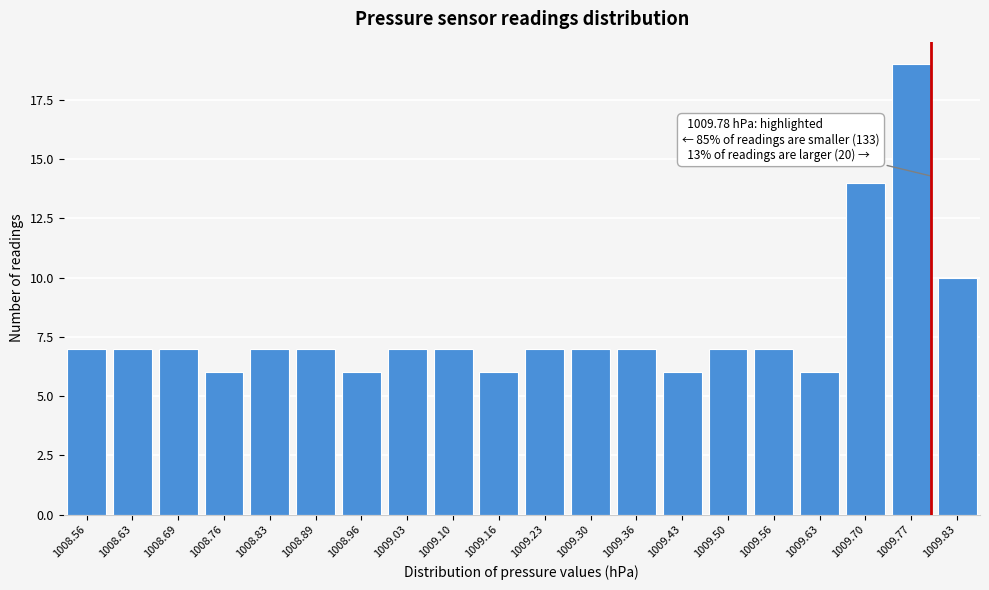

Reading left to right, what are all the values shown in this chart?

7	7	7	6	7	7	6	7	7	6	7	7	7	6	7	7	6	14	19	10